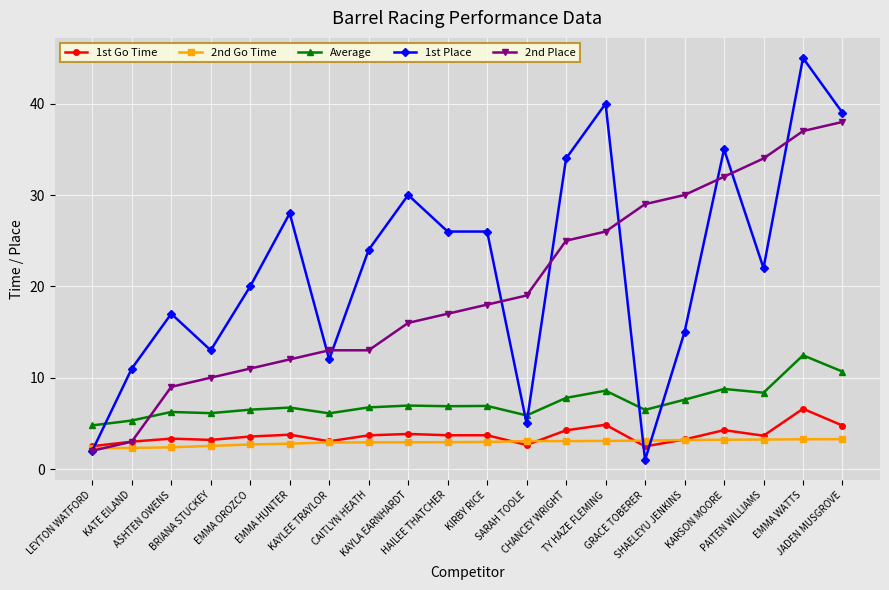

What is the label of the 1st point from the right?

JADEN MUSGROVE